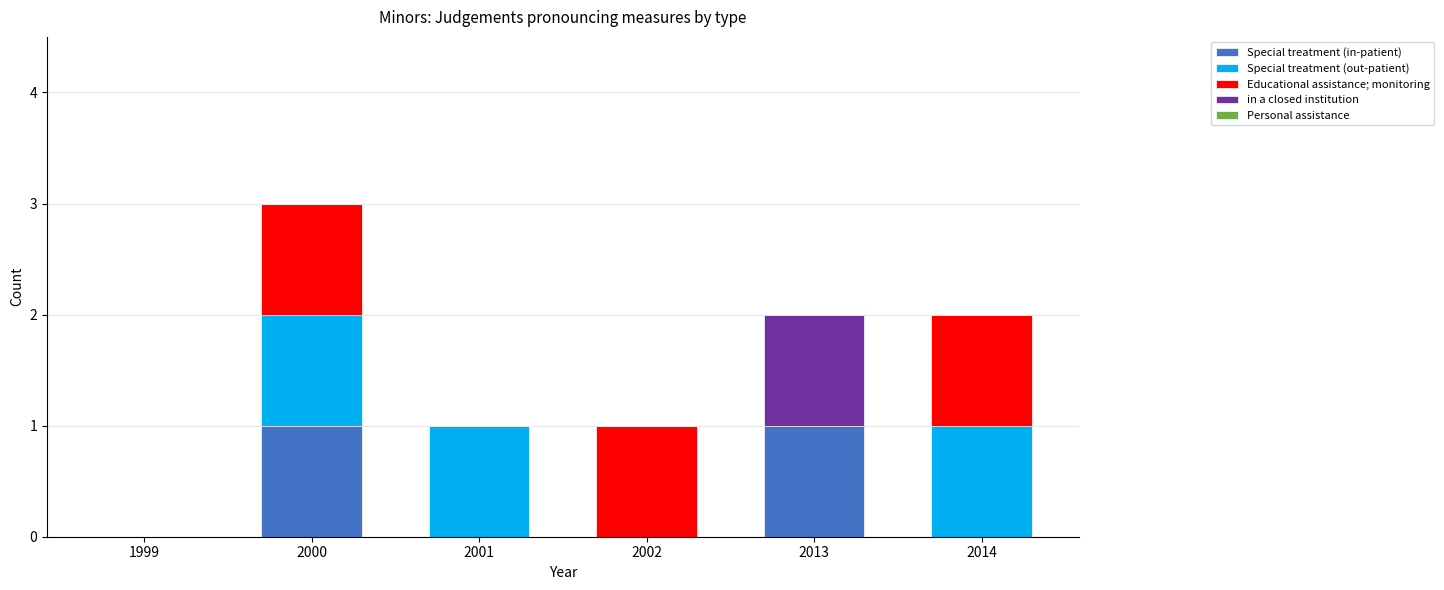

The value of Special treatment (in-patient) at 1999 is 0. True or false?

True